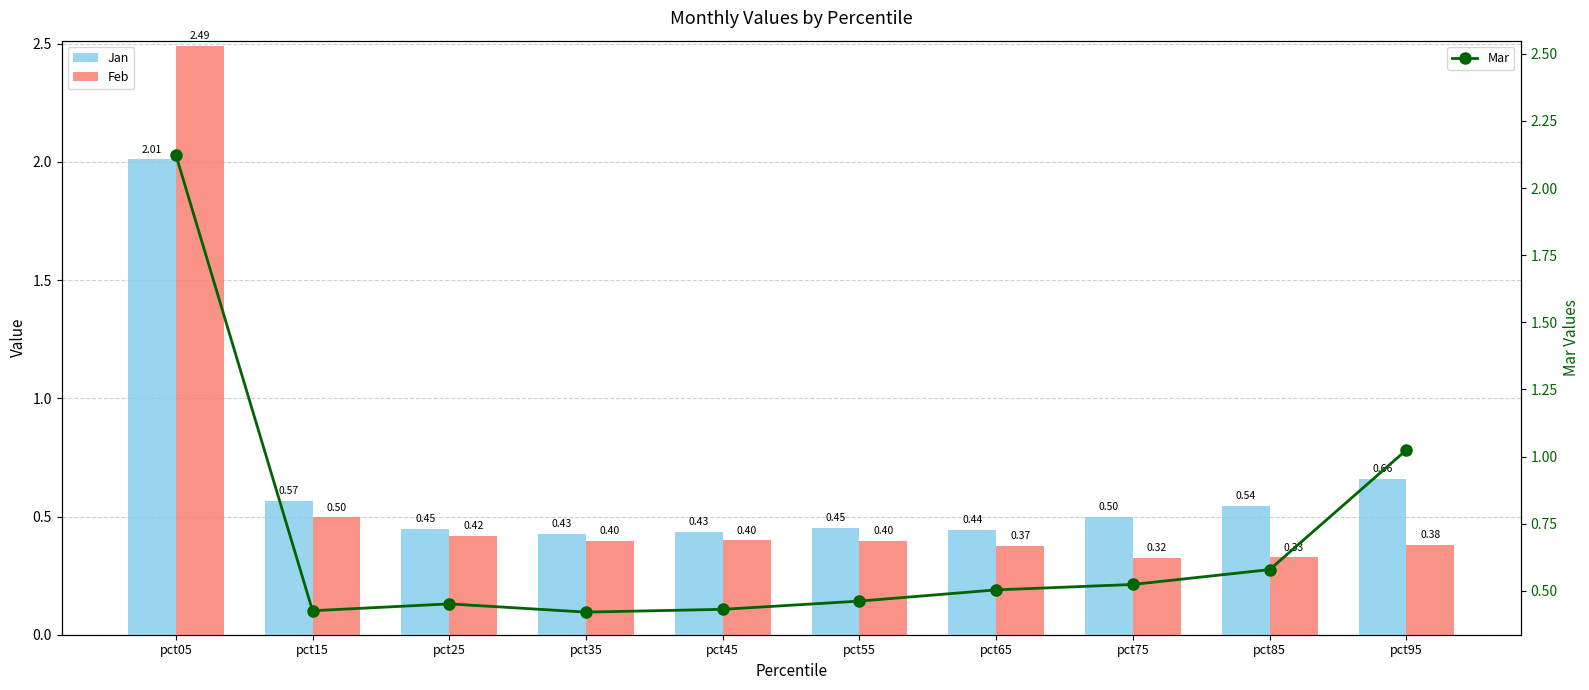

Reading left to right, what are all the values shown in this chart?

Jan: pct05=2.0	pct15=0.6	pct25=0.4	pct35=0.4	pct45=0.4	pct55=0.5	pct65=0.4	pct75=0.5	pct85=0.5	pct95=0.7
Feb: pct05=2.5	pct15=0.5	pct25=0.4	pct35=0.4	pct45=0.4	pct55=0.4	pct65=0.4	pct75=0.3	pct85=0.3	pct95=0.4
Mar: pct05=2.1	pct15=0.4	pct25=0.5	pct35=0.4	pct45=0.4	pct55=0.5	pct65=0.5	pct75=0.5	pct85=0.6	pct95=1.0